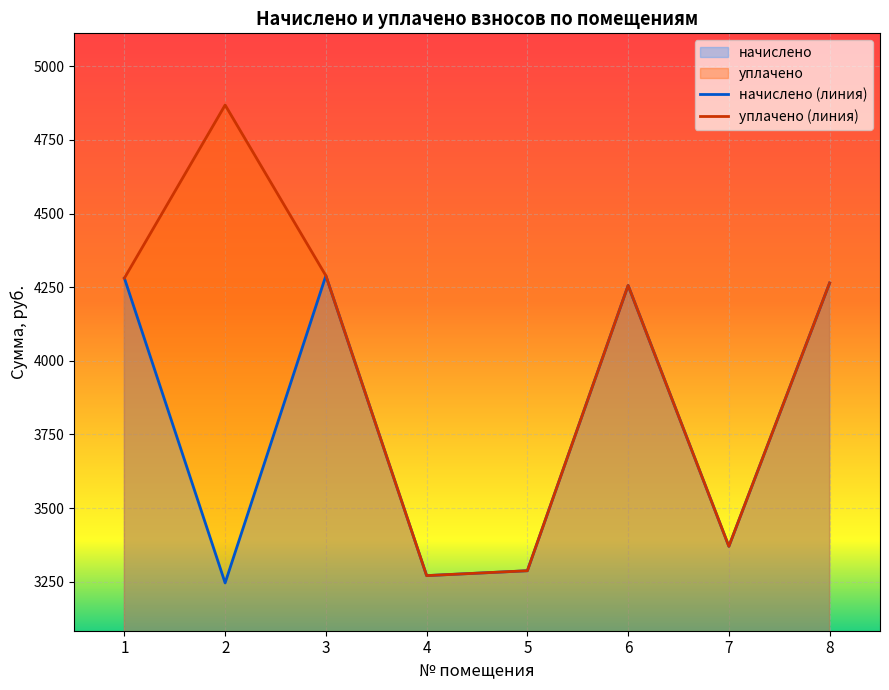

The начислено series shows 4289.0 at 3. True or false?

True